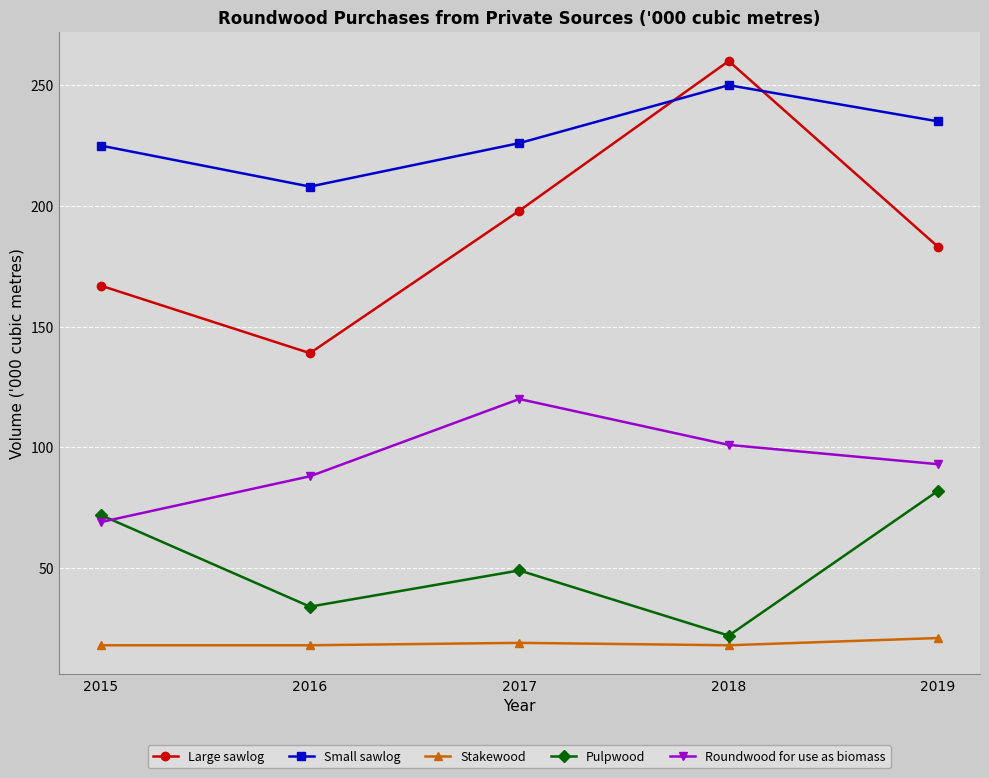

Rank the series by their average value, from highest to lowest.

Small sawlog, Large sawlog, Roundwood for use as biomass, Pulpwood, Stakewood